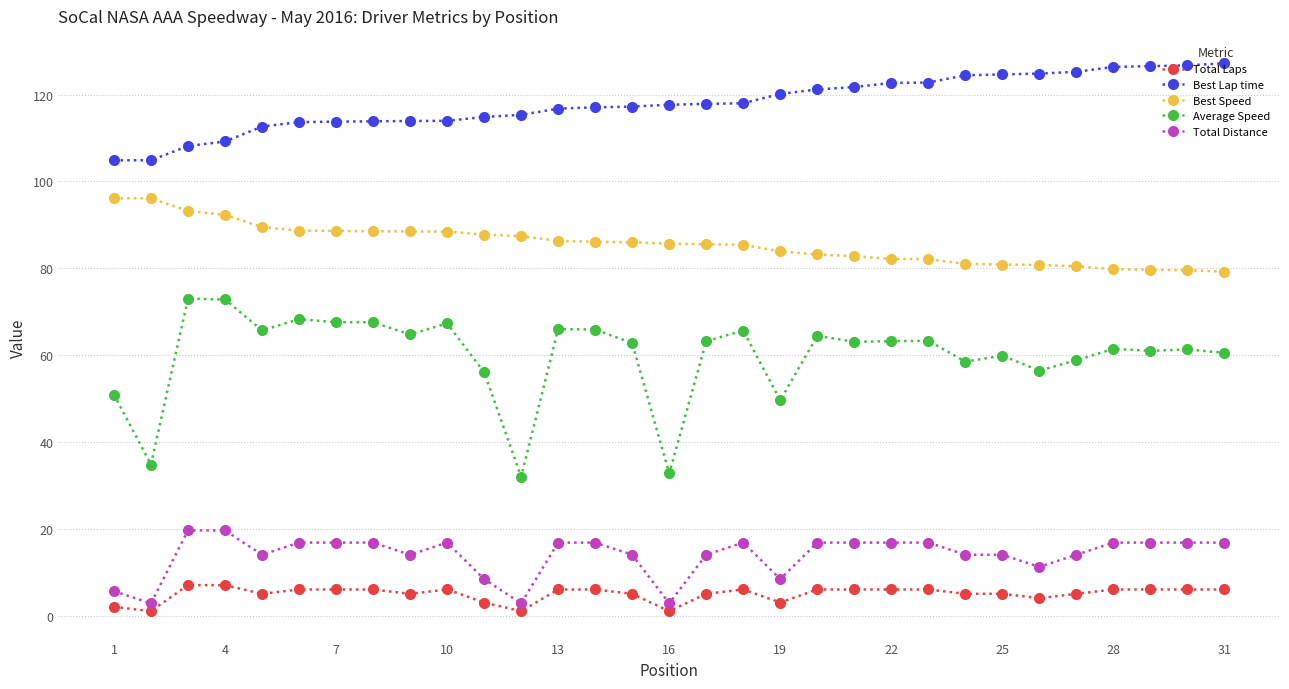

What is the value of the Total Laps point at the 18th from the left?

6.0